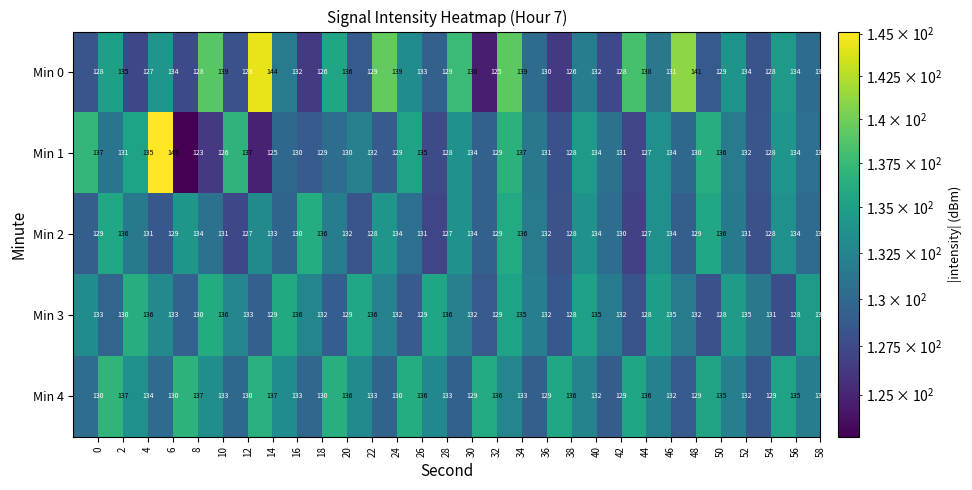

How many Min 3 values are between 129 and 135?

21